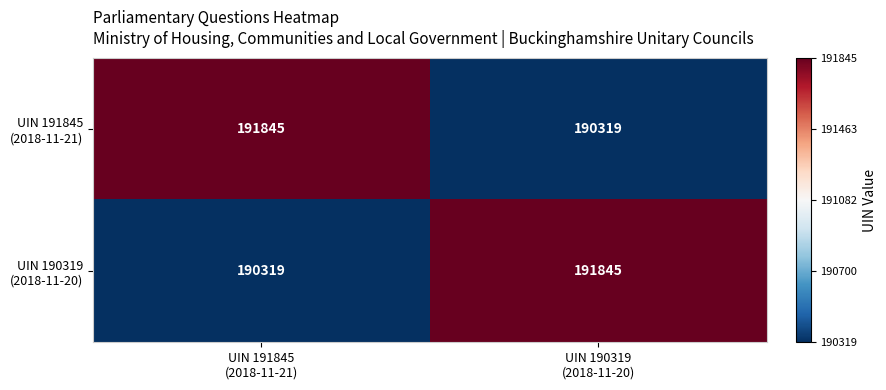

What is the greatest value displayed?

191845